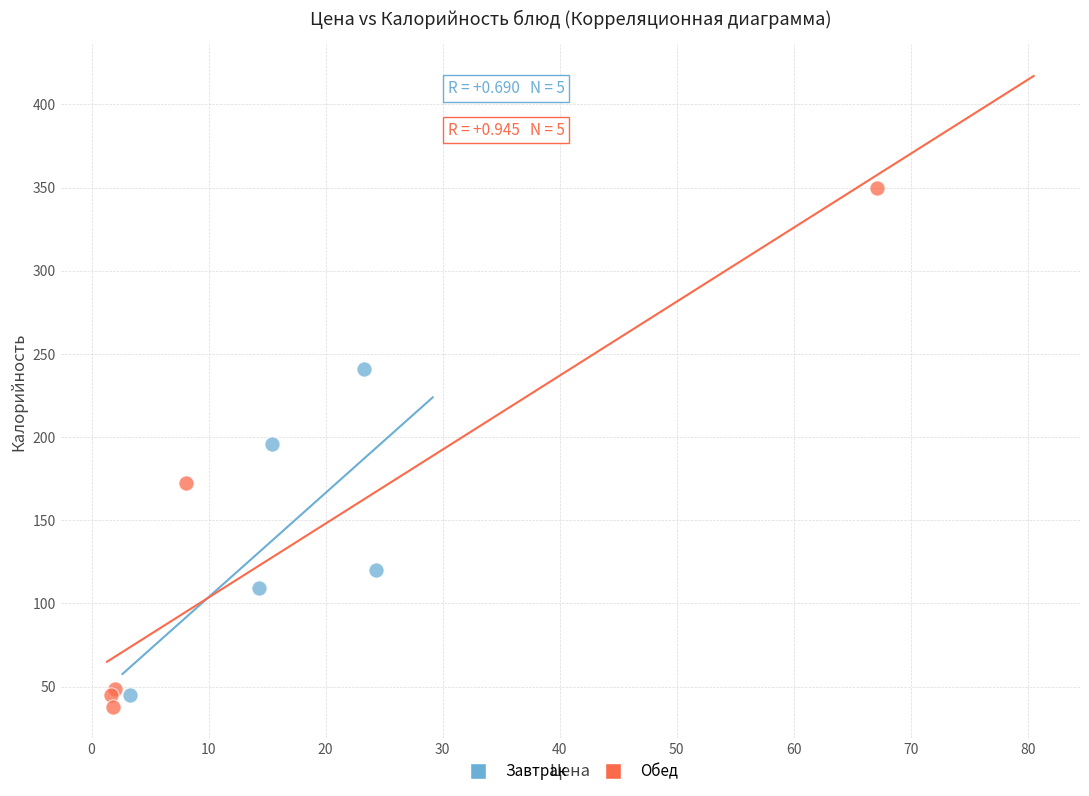

What are all the series names shown in the legend?

Завтрак, Обед